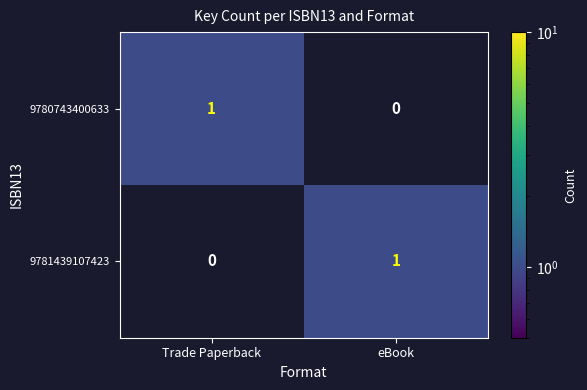

How many positive values does the 9780743400633 series have?

1